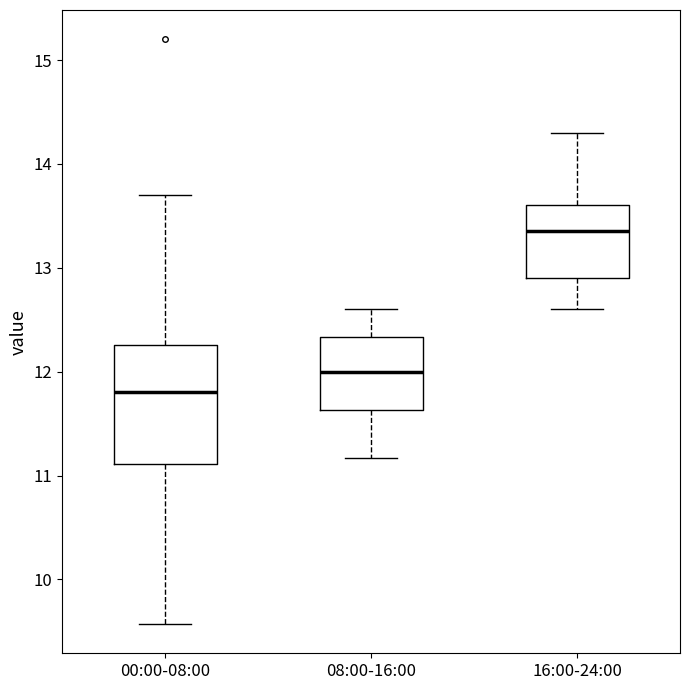

Which box is the tallest, from its lower edge to its upper edge?

00:00-08:00